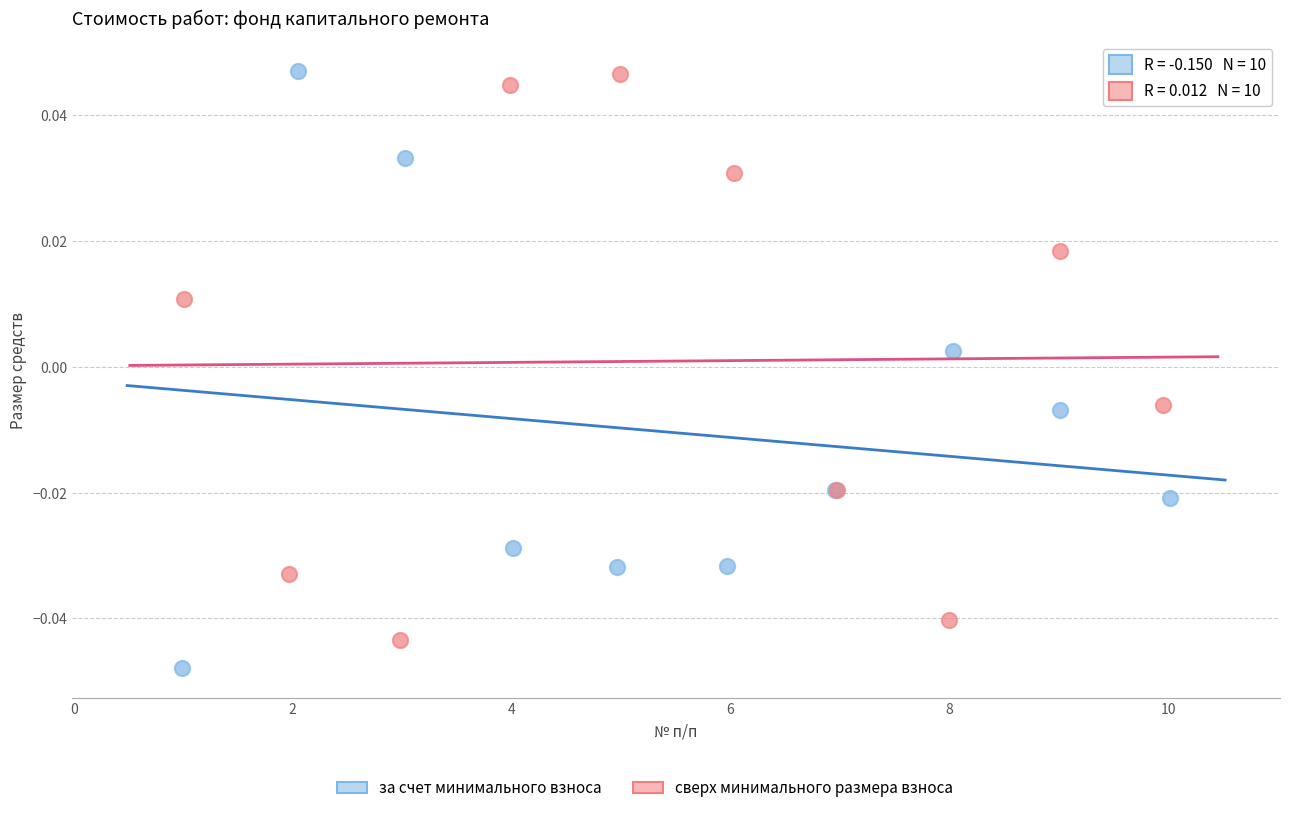

Which series reaches the minimum Y coordinate?

за счет минимального взноса